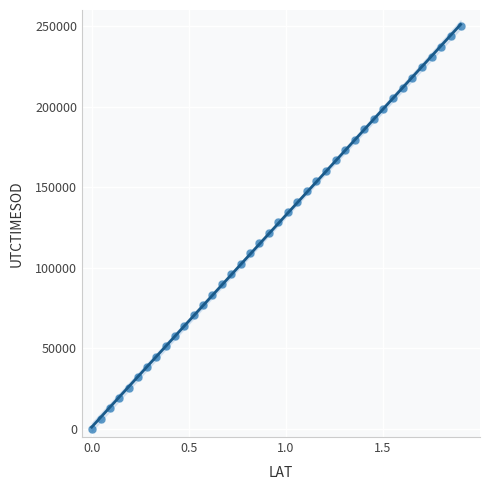

What is the range of Y values (max minus min)?

250000.0